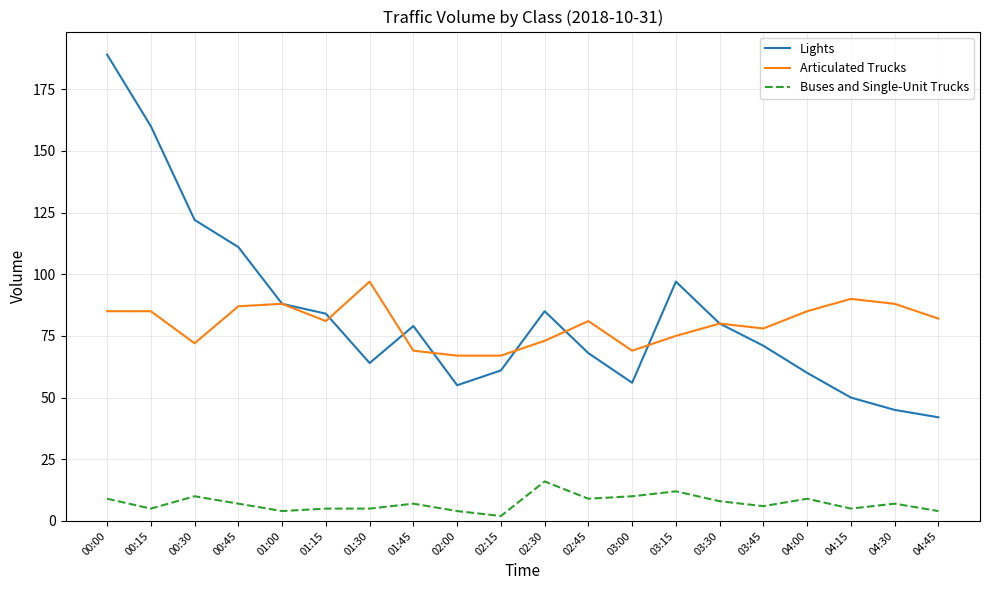

Reading left to right, what are all the values shown in this chart?

Lights: 189	160	122	111	88	84	64	79	55	61	85	68	56	97	80	71	60	50	45	42
Articulated Trucks: 85	85	72	87	88	81	97	69	67	67	73	81	69	75	80	78	85	90	88	82
Buses and Single-Unit Trucks: 9	5	10	7	4	5	5	7	4	2	16	9	10	12	8	6	9	5	7	4